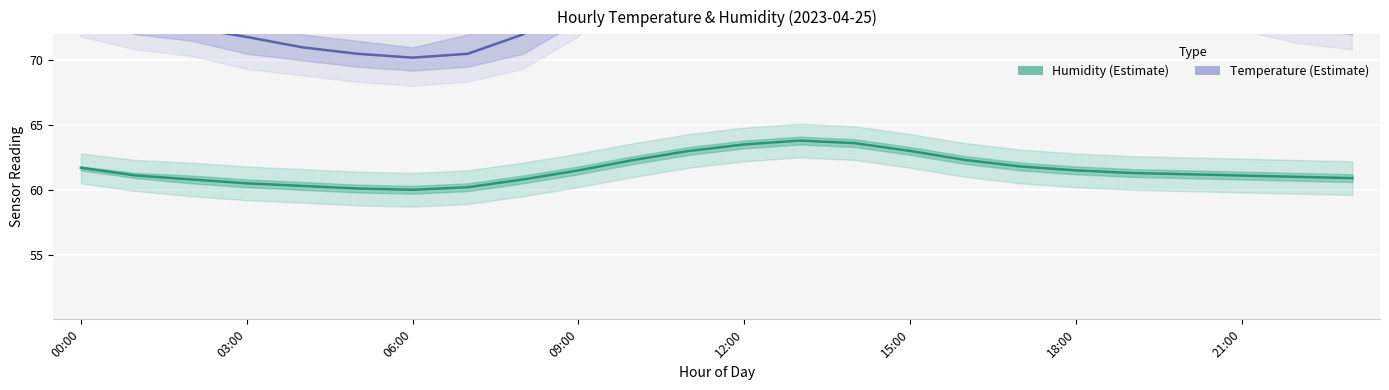

What is the value of the Temperature (Estimate) point at the 12th from the left?

83.5